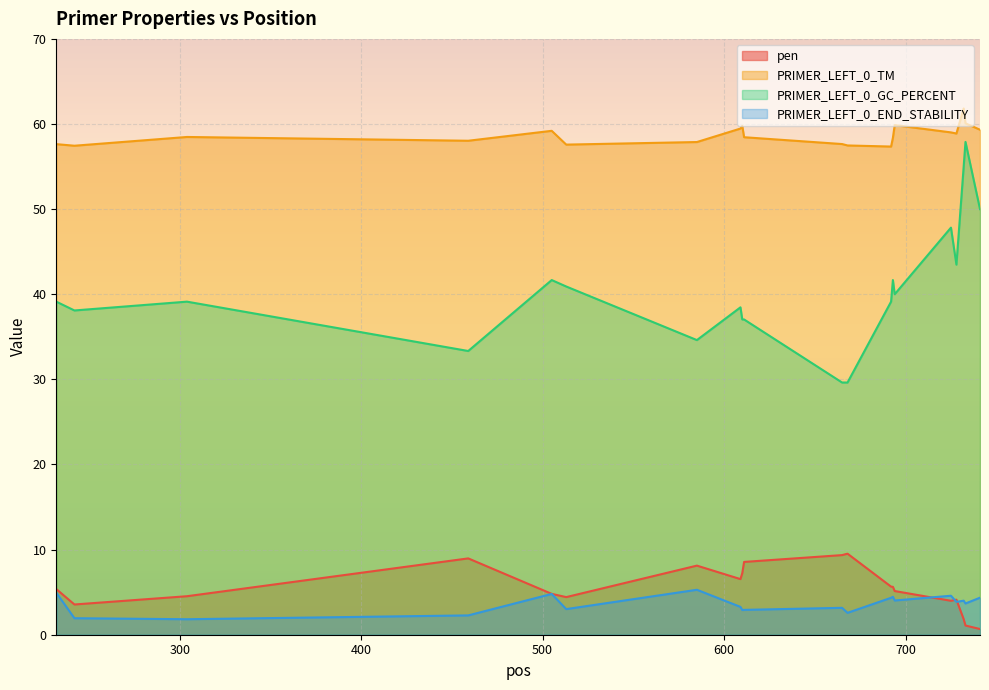

What is the smallest value displayed?

0.7